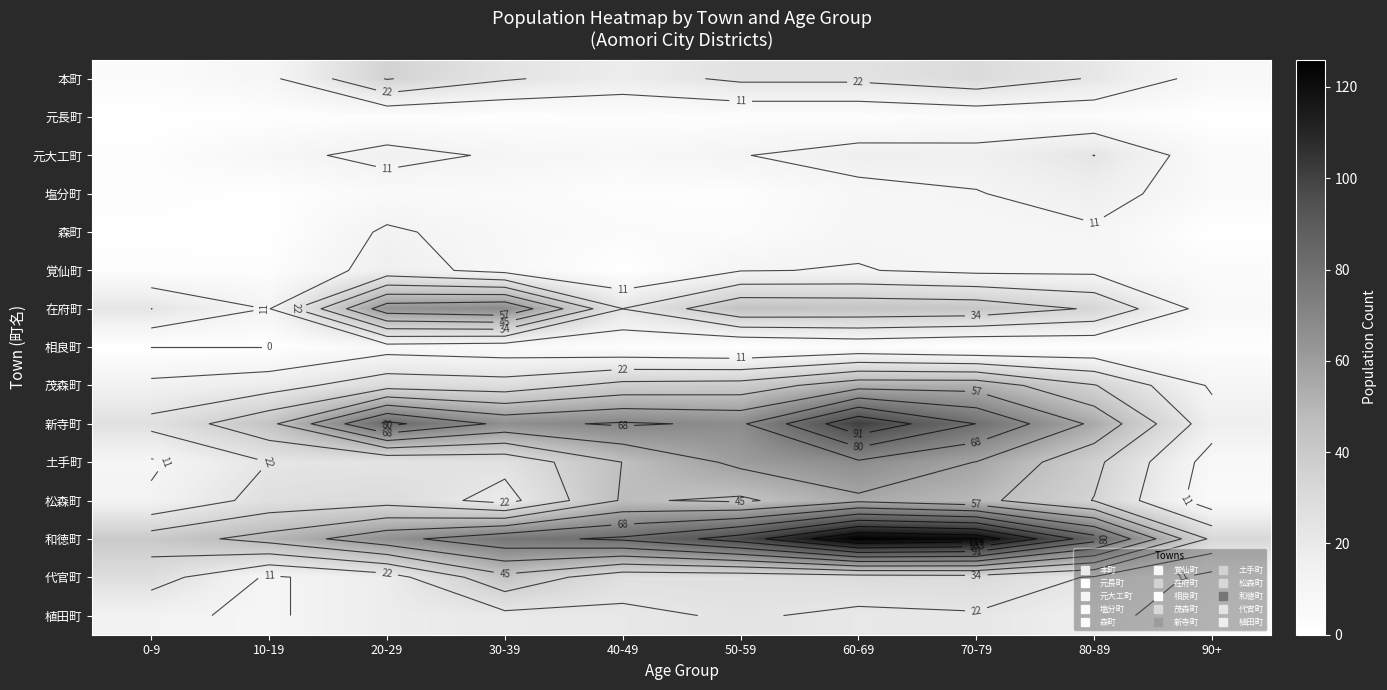

At how many categories does at least one series exceed 114?

2